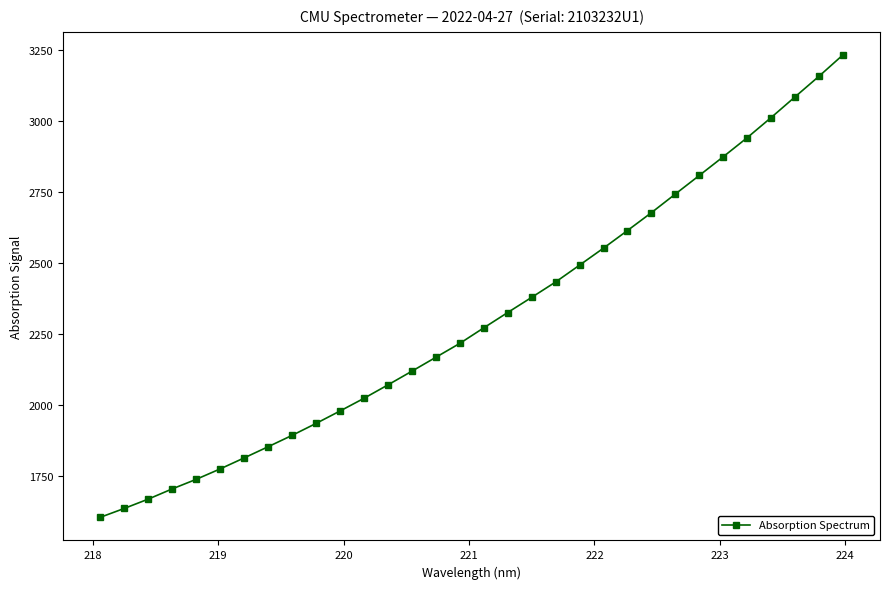

What is the value of the 30th point from the left?

3085.6